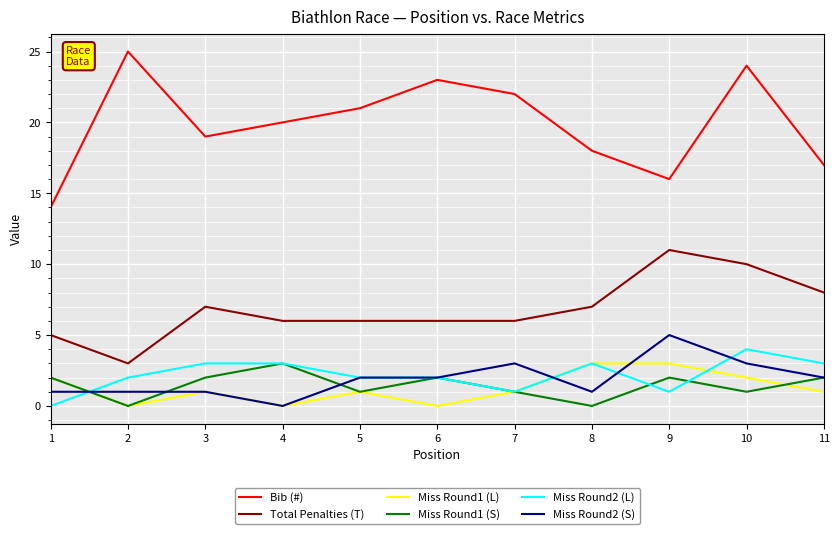

Where does the Miss Round1 (L) series first go above 1?

1